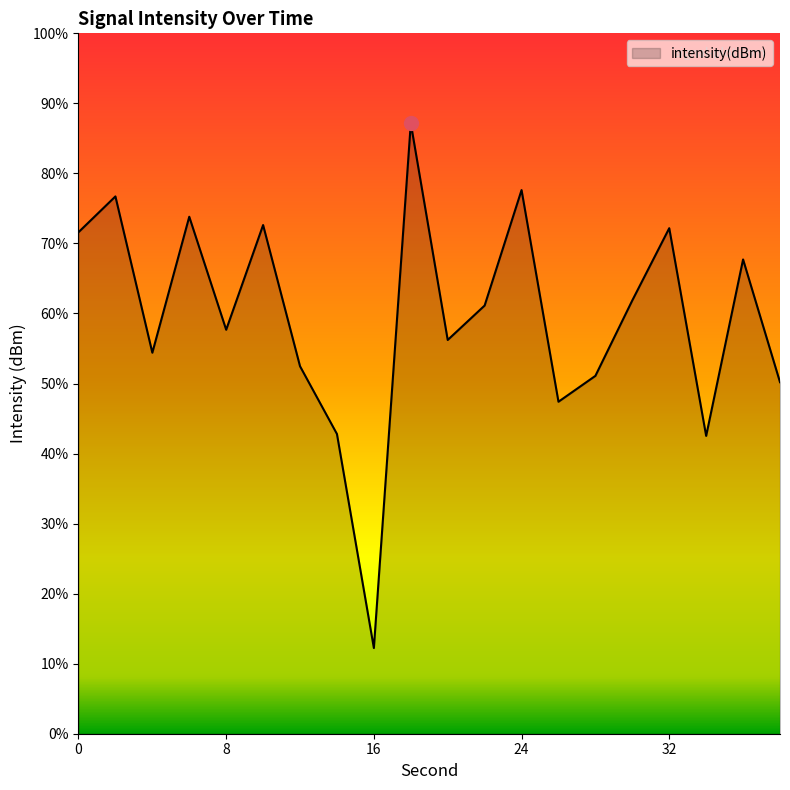

What is the approximate value at 18?

-114.5